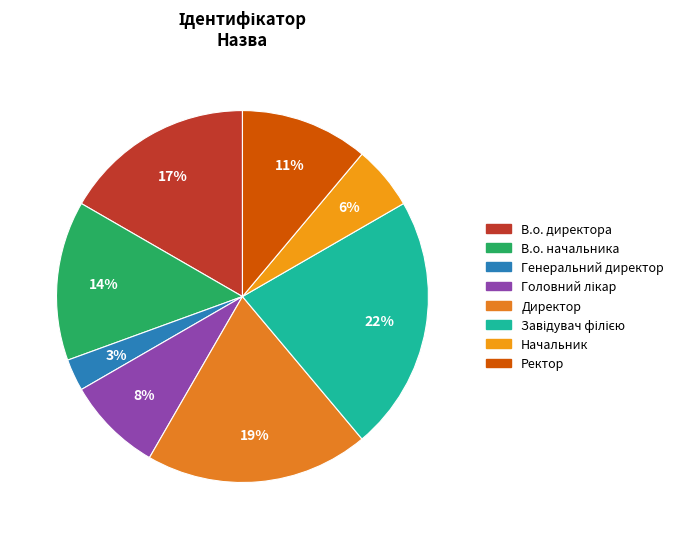

Count the number of slices in the pie.

8